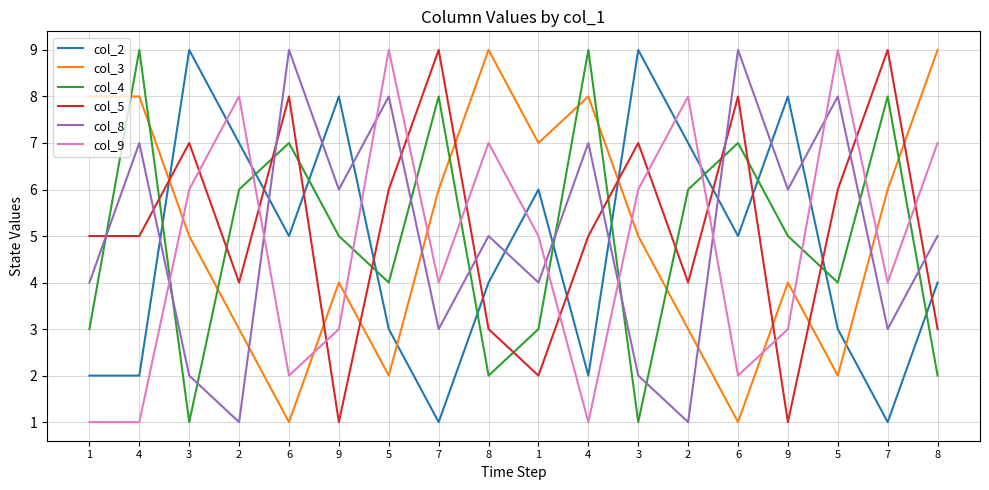

Reading right to left, list all the values displayed in this chart.

col_2: 4	1	3	8	5	7	9	2	6	4	1	3	8	5	7	9	2	2
col_3: 9	6	2	4	1	3	5	8	7	9	6	2	4	1	3	5	8	8
col_4: 2	8	4	5	7	6	1	9	3	2	8	4	5	7	6	1	9	3
col_5: 3	9	6	1	8	4	7	5	2	3	9	6	1	8	4	7	5	5
col_8: 5	3	8	6	9	1	2	7	4	5	3	8	6	9	1	2	7	4
col_9: 7	4	9	3	2	8	6	1	5	7	4	9	3	2	8	6	1	1